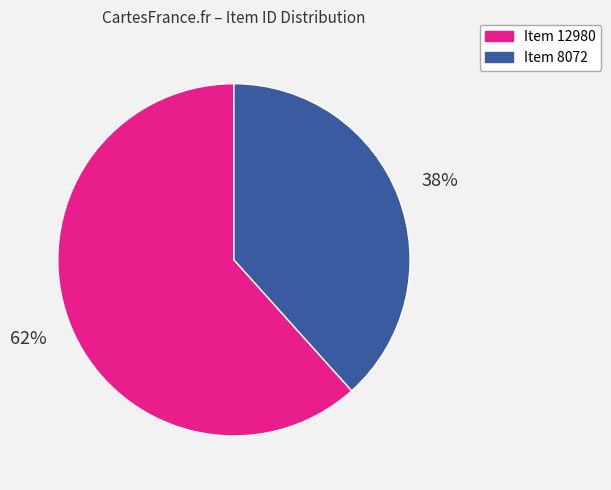

True or false: Item 8072 accounts for 38% of the total.

True